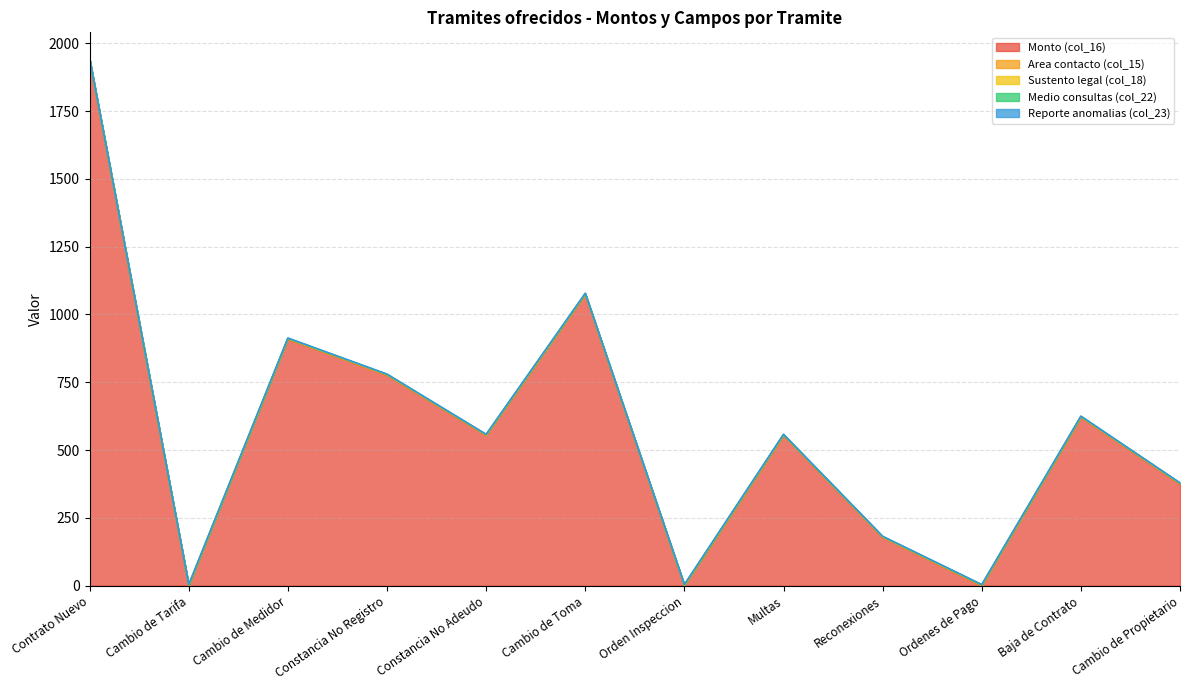

What is the label of the 10th point from the left?

Ordenes de Pago